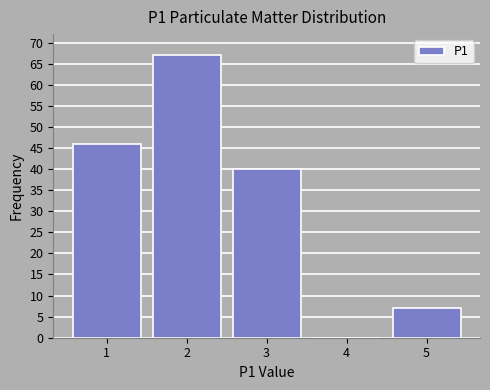

Reading left to right, list all the values displayed in this chart.

1=46	2=67	3=40	4=0	5=7